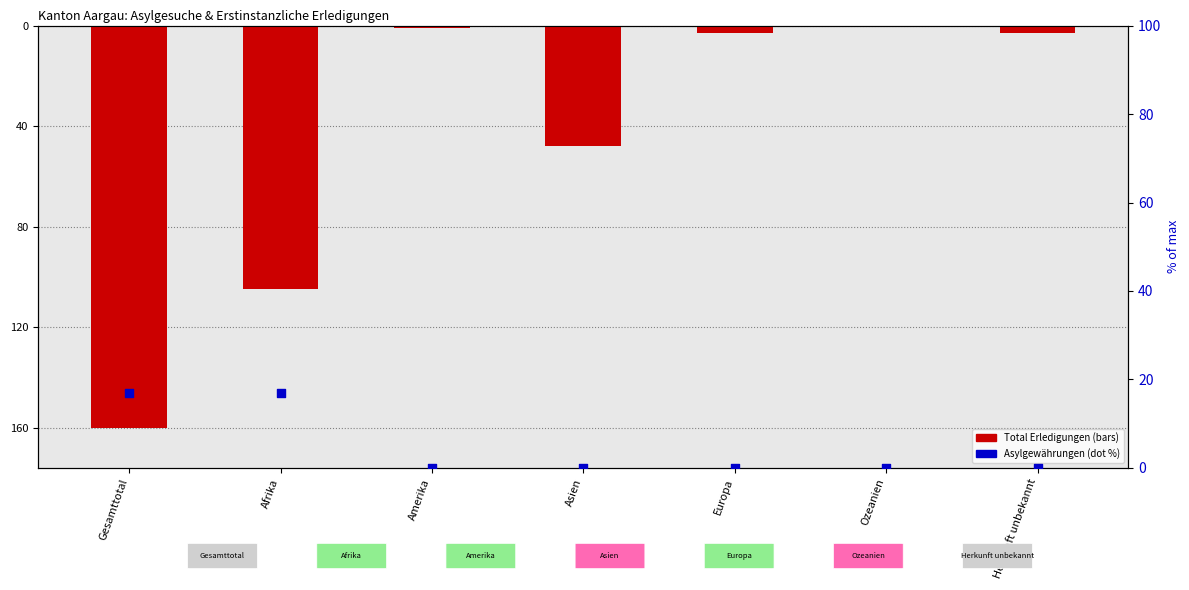

Which series has the widest spread of Y values?

Total Erledigungen